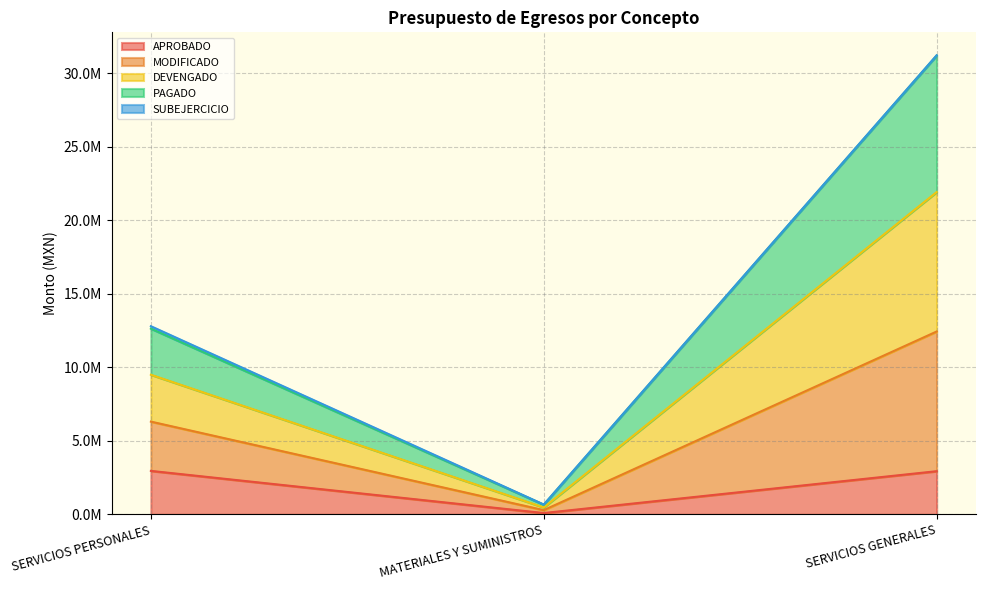

The value of DEVENGADO at MATERIALES Y SUMINISTROS is 215046.2. True or false?

False